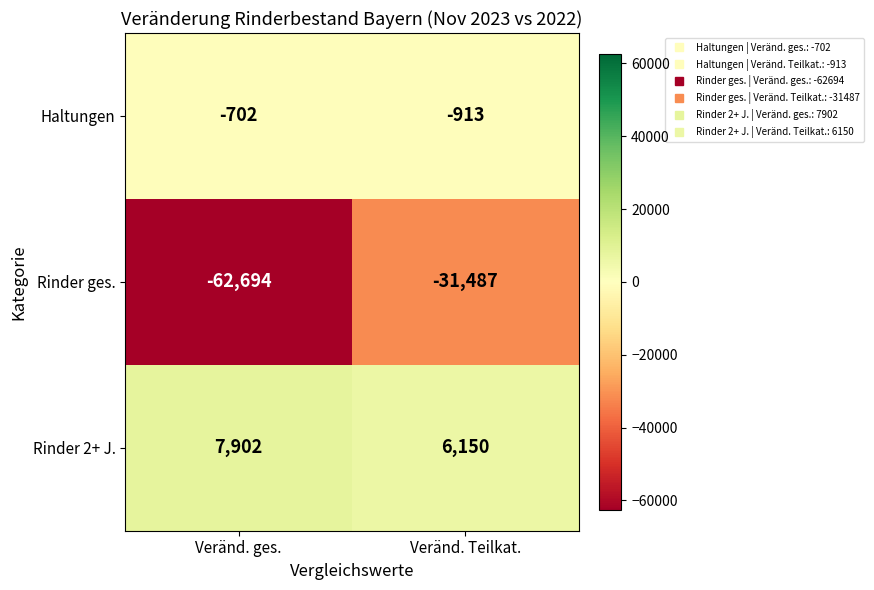

Which series has the largest total across all categories?

Rinder 2+ J.